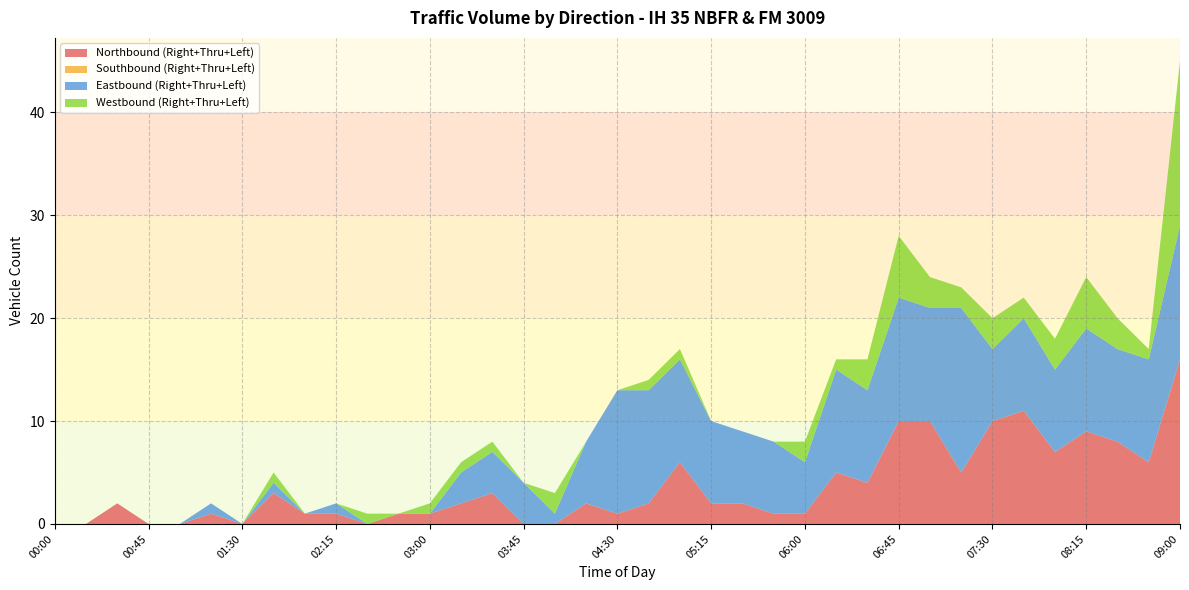

Reading left to right, what are all the values shown in this chart?

Northbound (Right+Thru+Left): 0	0	2	0	0	1	0	3	1	1	0	1	1	2	3	0	0	2	1	2	6	2	2	1	1	5	4	10	10	5	10	11	7	9	8	6	16
Southbound (Right+Thru+Left): 0	0	0	0	0	0	0	0	0	0	0	0	0	0	0	0	0	0	0	0	0	0	0	0	0	0	0	0	0	0	0	0	0	0	0	0	0
Eastbound (Right+Thru+Left): 0	0	0	0	0	1	0	1	0	1	0	0	0	3	4	4	1	6	12	11	10	8	7	7	5	10	9	12	11	16	7	9	8	10	9	10	13
Westbound (Right+Thru+Left): 0	0	0	0	0	0	0	1	0	0	1	0	1	1	1	0	2	0	0	1	1	0	0	0	2	1	3	6	3	2	3	2	3	5	3	1	16